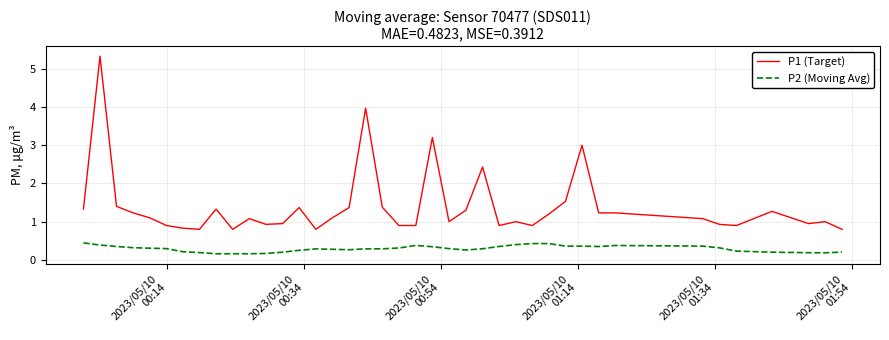

Which series has the largest total across all categories?

P1 (Target)